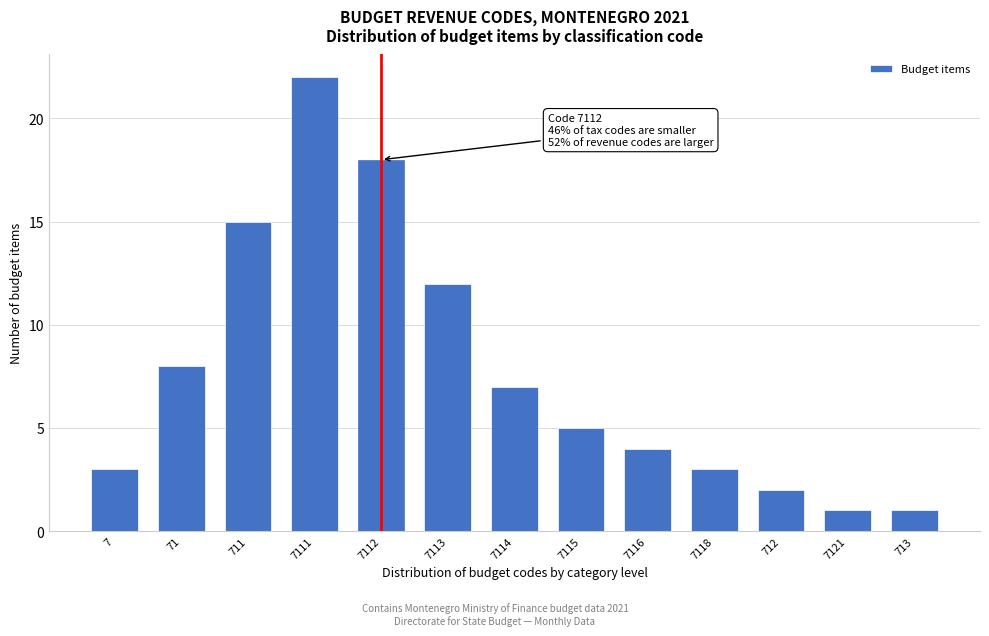

Reading right to left, list all the values displayed in this chart.

713=1	7121=1	712=2	7118=3	7116=4	7115=5	7114=7	7113=12	7112=18	7111=22	711=15	71=8	7=3